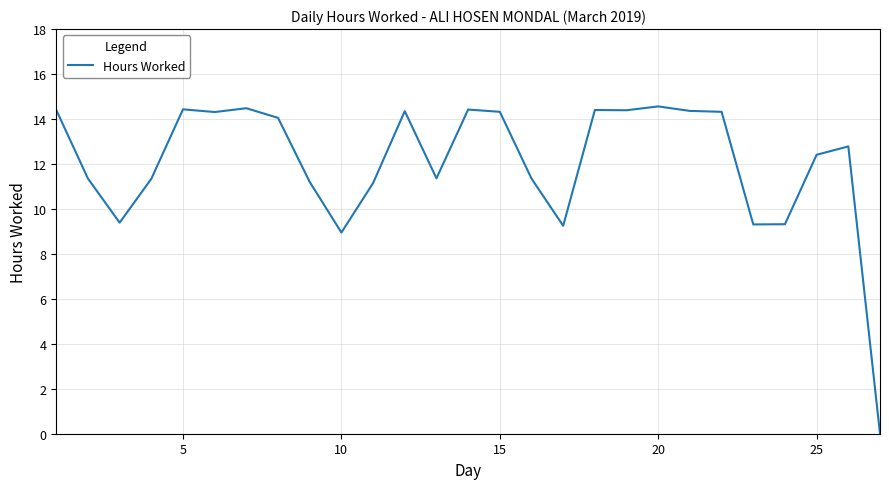

What is the maximum value shown in the chart?

14.6